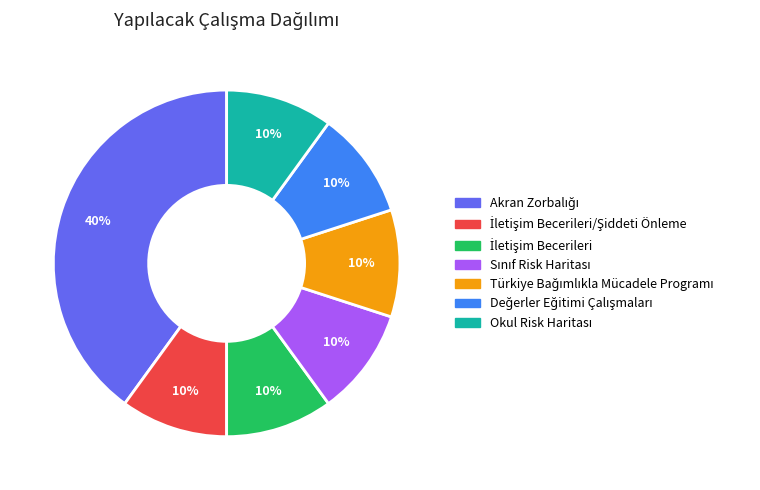

Does any single category account for the majority?

No